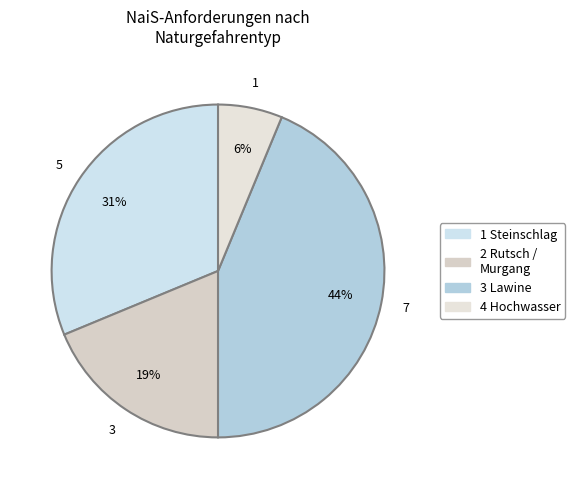

Count the number of slices in the pie.

4